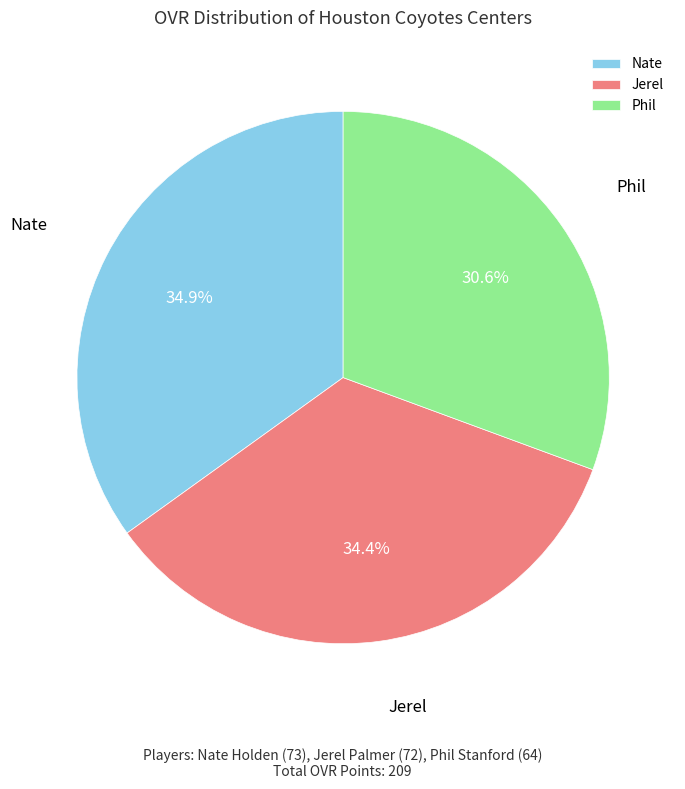

Is there a majority slice in this chart?

No